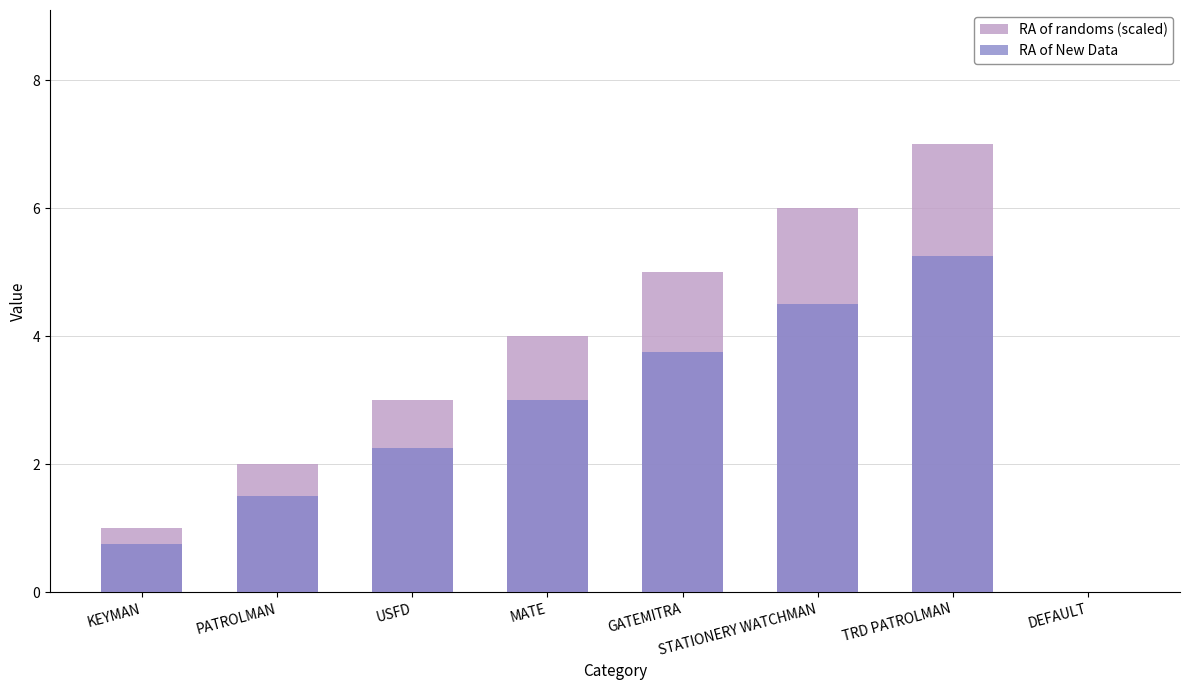

True or false: RA of New Data has a value of 7.6 at TRD PATROLMAN.

False